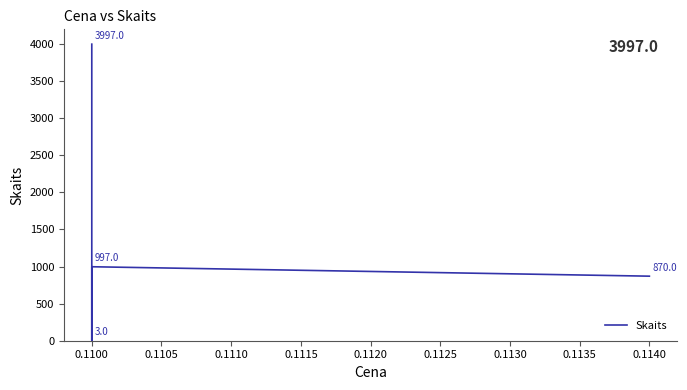

What is the value of the 1st point from the left?

3997